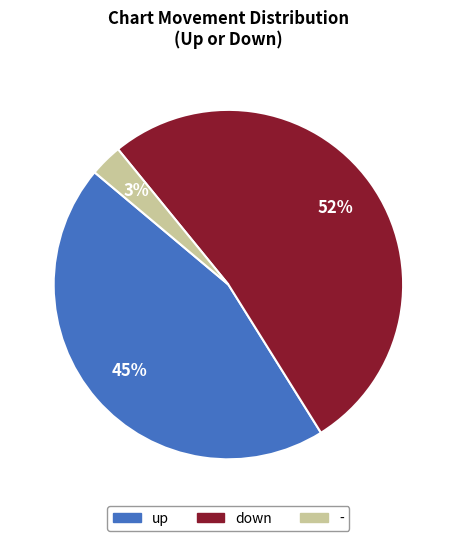

Is the sum of up and down greater than half?

Yes